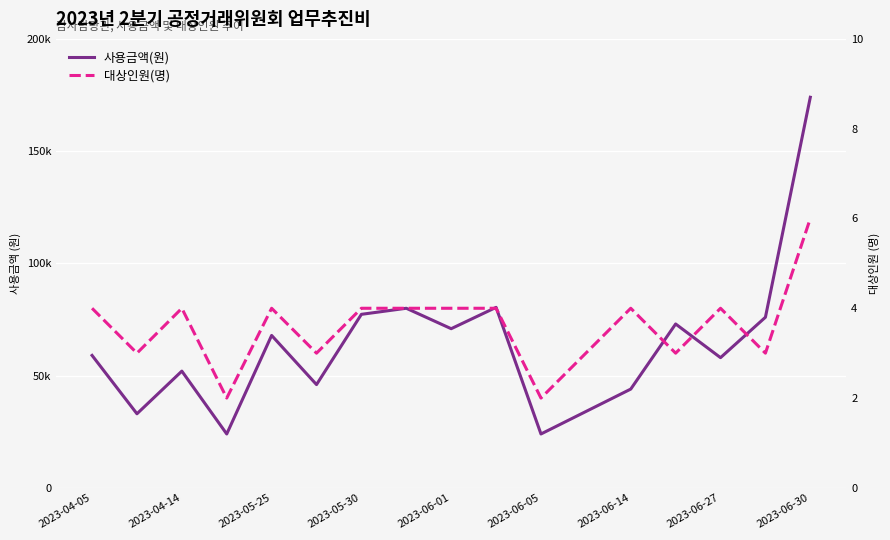

Does the chart display data point markers on the line(s)?

No